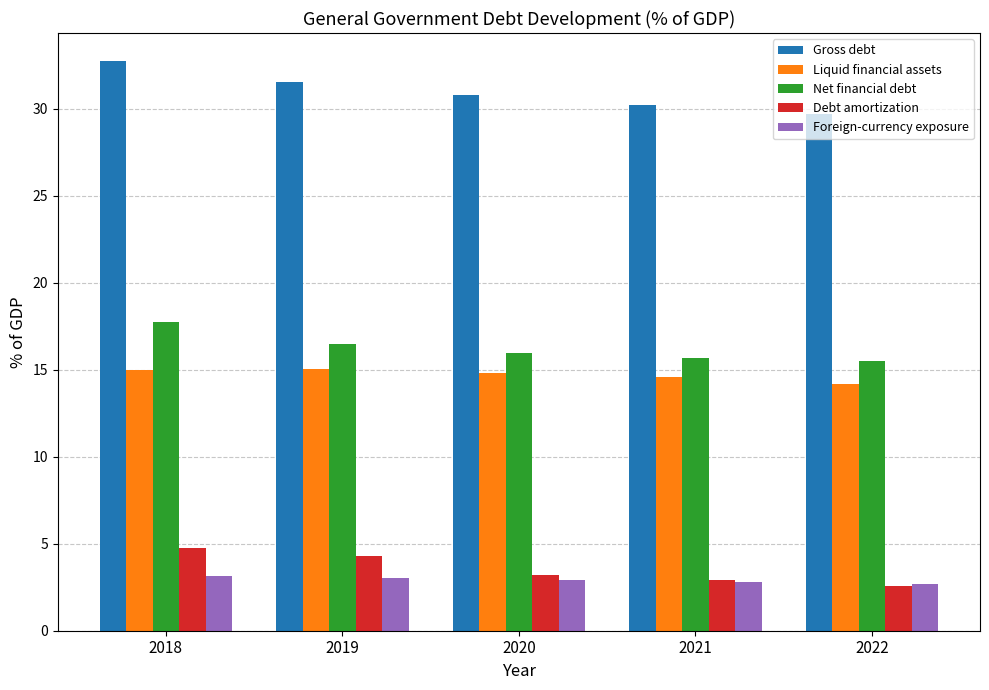

How many categories are shown in the chart?

5